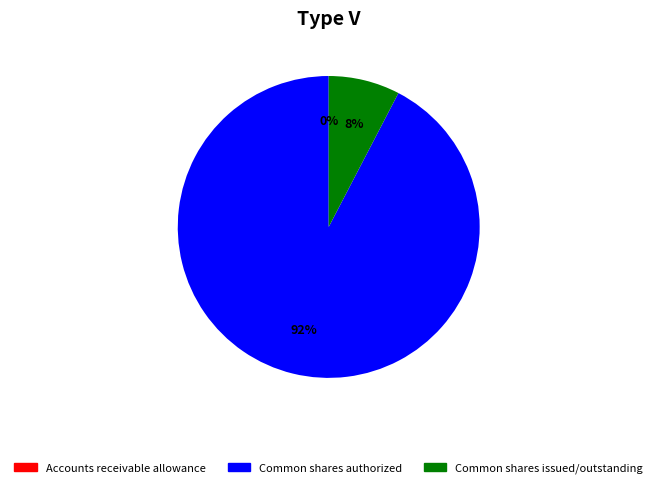

To the nearest percent, what portion does Common shares issued/outstanding represent?

8%